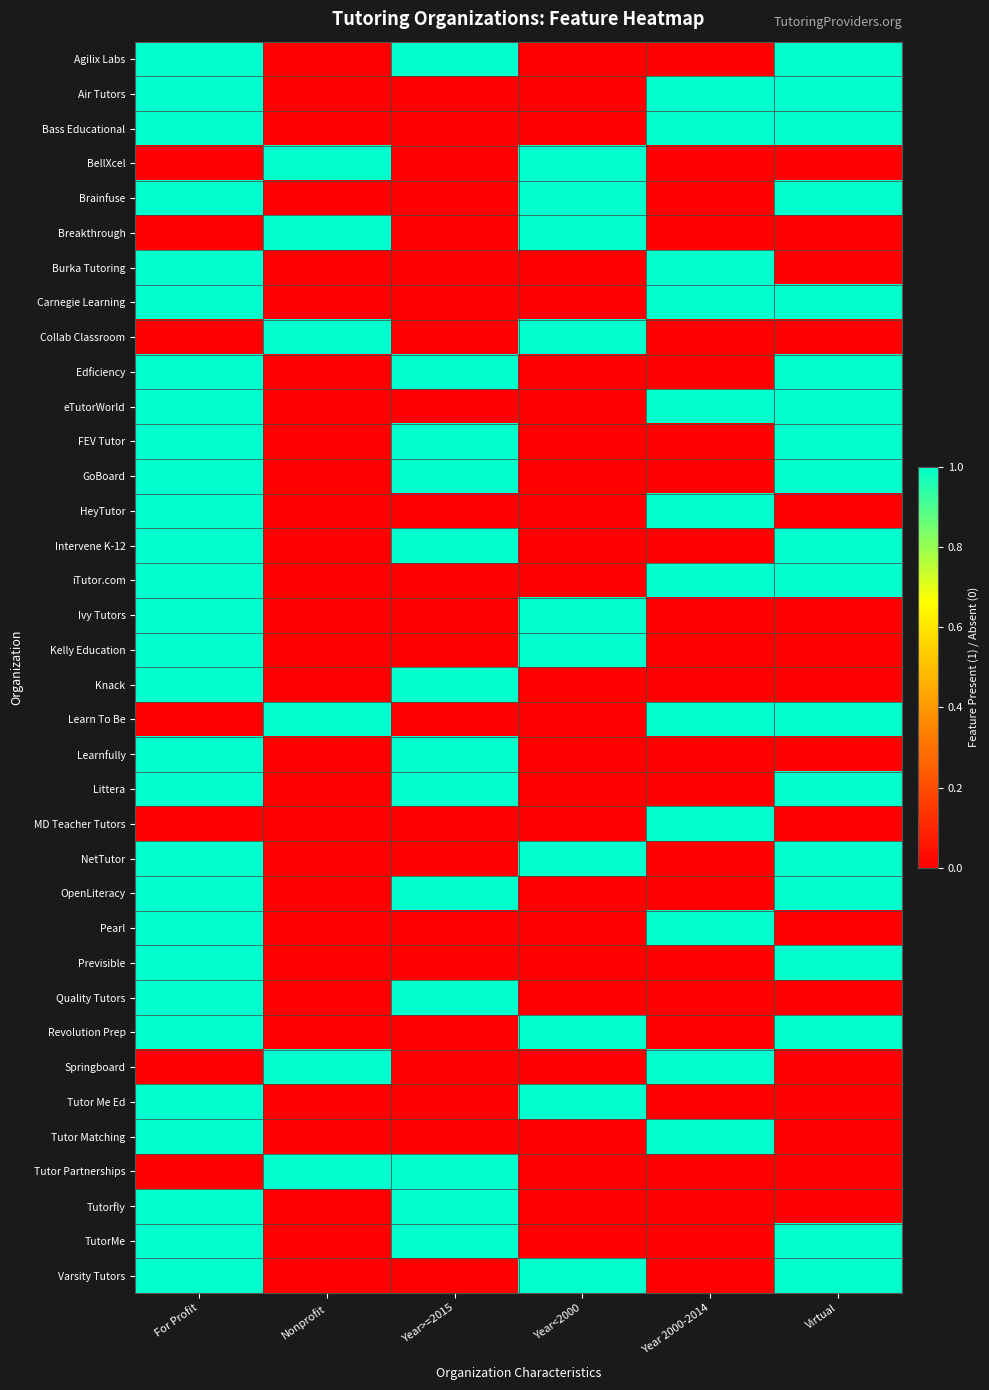

Reading left to right, what are all the values shown in this chart?

Agilix Labs: For Profit=1	Nonprofit=0	Year>=2015=1	Year<2000=0	Year 2000-2014=0	Virtual=1
Air Tutors: For Profit=1	Nonprofit=0	Year>=2015=0	Year<2000=0	Year 2000-2014=1	Virtual=1
Bass Educational: For Profit=1	Nonprofit=0	Year>=2015=0	Year<2000=0	Year 2000-2014=1	Virtual=1
BellXcel: For Profit=0	Nonprofit=1	Year>=2015=0	Year<2000=1	Year 2000-2014=0	Virtual=0
Brainfuse: For Profit=1	Nonprofit=0	Year>=2015=0	Year<2000=1	Year 2000-2014=0	Virtual=1
Breakthrough: For Profit=0	Nonprofit=1	Year>=2015=0	Year<2000=1	Year 2000-2014=0	Virtual=0
Burka Tutoring: For Profit=1	Nonprofit=0	Year>=2015=0	Year<2000=0	Year 2000-2014=1	Virtual=0
Carnegie Learning: For Profit=1	Nonprofit=0	Year>=2015=0	Year<2000=0	Year 2000-2014=1	Virtual=1
Collab Classroom: For Profit=0	Nonprofit=1	Year>=2015=0	Year<2000=1	Year 2000-2014=0	Virtual=0
Edficiency: For Profit=1	Nonprofit=0	Year>=2015=1	Year<2000=0	Year 2000-2014=0	Virtual=1
eTutorWorld: For Profit=1	Nonprofit=0	Year>=2015=0	Year<2000=0	Year 2000-2014=1	Virtual=1
FEV Tutor: For Profit=1	Nonprofit=0	Year>=2015=1	Year<2000=0	Year 2000-2014=0	Virtual=1
GoBoard: For Profit=1	Nonprofit=0	Year>=2015=1	Year<2000=0	Year 2000-2014=0	Virtual=1
HeyTutor: For Profit=1	Nonprofit=0	Year>=2015=0	Year<2000=0	Year 2000-2014=1	Virtual=0
Intervene K-12: For Profit=1	Nonprofit=0	Year>=2015=1	Year<2000=0	Year 2000-2014=0	Virtual=1
iTutor.com: For Profit=1	Nonprofit=0	Year>=2015=0	Year<2000=0	Year 2000-2014=1	Virtual=1
Ivy Tutors: For Profit=1	Nonprofit=0	Year>=2015=0	Year<2000=1	Year 2000-2014=0	Virtual=0
Kelly Education: For Profit=1	Nonprofit=0	Year>=2015=0	Year<2000=1	Year 2000-2014=0	Virtual=0
Knack: For Profit=1	Nonprofit=0	Year>=2015=1	Year<2000=0	Year 2000-2014=0	Virtual=0
Learn To Be: For Profit=0	Nonprofit=1	Year>=2015=0	Year<2000=0	Year 2000-2014=1	Virtual=1
Learnfully: For Profit=1	Nonprofit=0	Year>=2015=1	Year<2000=0	Year 2000-2014=0	Virtual=0
Littera: For Profit=1	Nonprofit=0	Year>=2015=1	Year<2000=0	Year 2000-2014=0	Virtual=1
MD Teacher Tutors: For Profit=0	Nonprofit=0	Year>=2015=0	Year<2000=0	Year 2000-2014=1	Virtual=0
NetTutor: For Profit=1	Nonprofit=0	Year>=2015=0	Year<2000=1	Year 2000-2014=0	Virtual=1
OpenLiteracy: For Profit=1	Nonprofit=0	Year>=2015=1	Year<2000=0	Year 2000-2014=0	Virtual=1
Pearl: For Profit=1	Nonprofit=0	Year>=2015=0	Year<2000=0	Year 2000-2014=1	Virtual=0
Previsible: For Profit=1	Nonprofit=0	Year>=2015=0	Year<2000=0	Year 2000-2014=0	Virtual=1
Quality Tutors: For Profit=1	Nonprofit=0	Year>=2015=1	Year<2000=0	Year 2000-2014=0	Virtual=0
Revolution Prep: For Profit=1	Nonprofit=0	Year>=2015=0	Year<2000=1	Year 2000-2014=0	Virtual=1
Springboard: For Profit=0	Nonprofit=1	Year>=2015=0	Year<2000=0	Year 2000-2014=1	Virtual=0
Tutor Me Ed: For Profit=1	Nonprofit=0	Year>=2015=0	Year<2000=1	Year 2000-2014=0	Virtual=0
Tutor Matching: For Profit=1	Nonprofit=0	Year>=2015=0	Year<2000=0	Year 2000-2014=1	Virtual=0
Tutor Partnerships: For Profit=0	Nonprofit=1	Year>=2015=1	Year<2000=0	Year 2000-2014=0	Virtual=0
Tutorfly: For Profit=1	Nonprofit=0	Year>=2015=1	Year<2000=0	Year 2000-2014=0	Virtual=0
TutorMe: For Profit=1	Nonprofit=0	Year>=2015=1	Year<2000=0	Year 2000-2014=0	Virtual=1
Varsity Tutors: For Profit=1	Nonprofit=0	Year>=2015=0	Year<2000=1	Year 2000-2014=0	Virtual=1